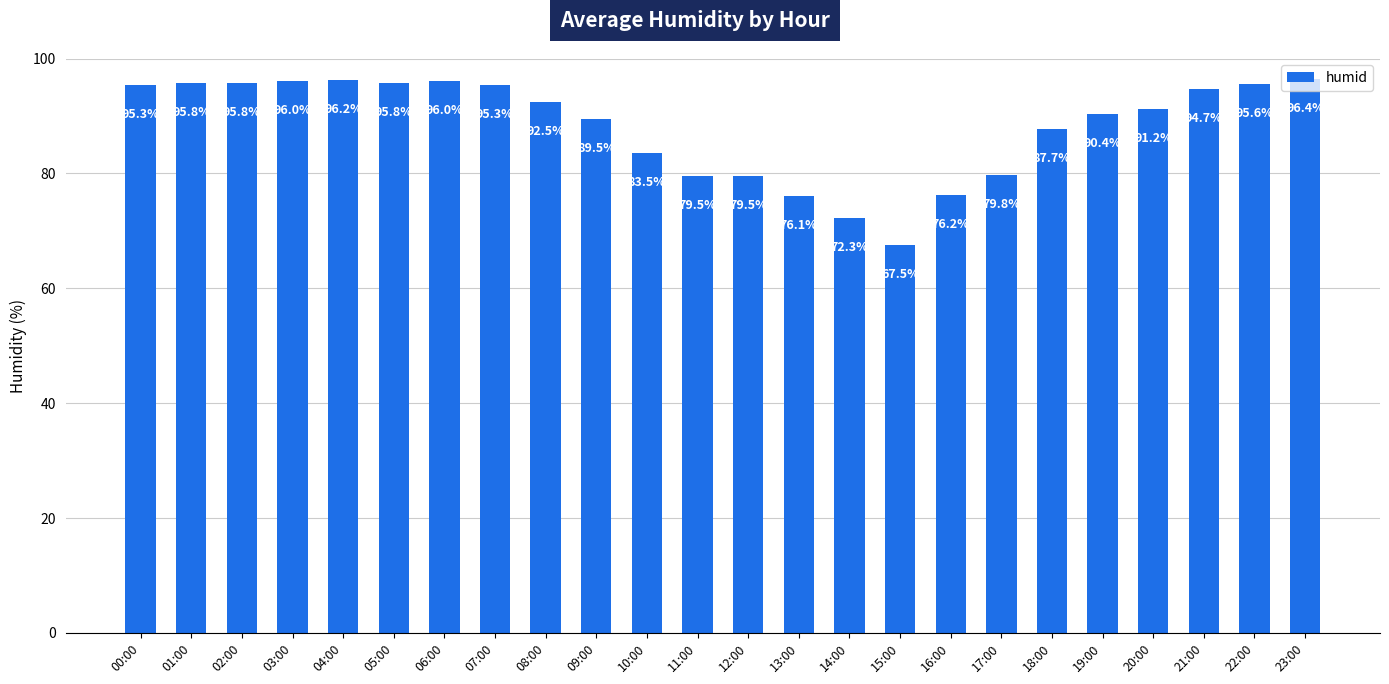

True or false: the data shows 166.1 at 23:00.

False